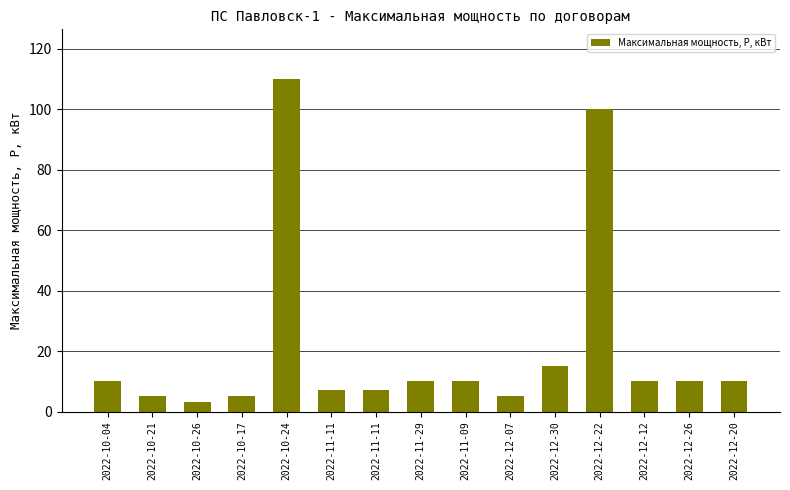

List the labels in order of value, smallest first.

2022-10-26, 2022-10-21, 2022-10-17, 2022-12-07, 2022-11-11, 2022-11-11, 2022-10-04, 2022-11-29, 2022-11-09, 2022-12-12, 2022-12-26, 2022-12-20, 2022-12-30, 2022-12-22, 2022-10-24